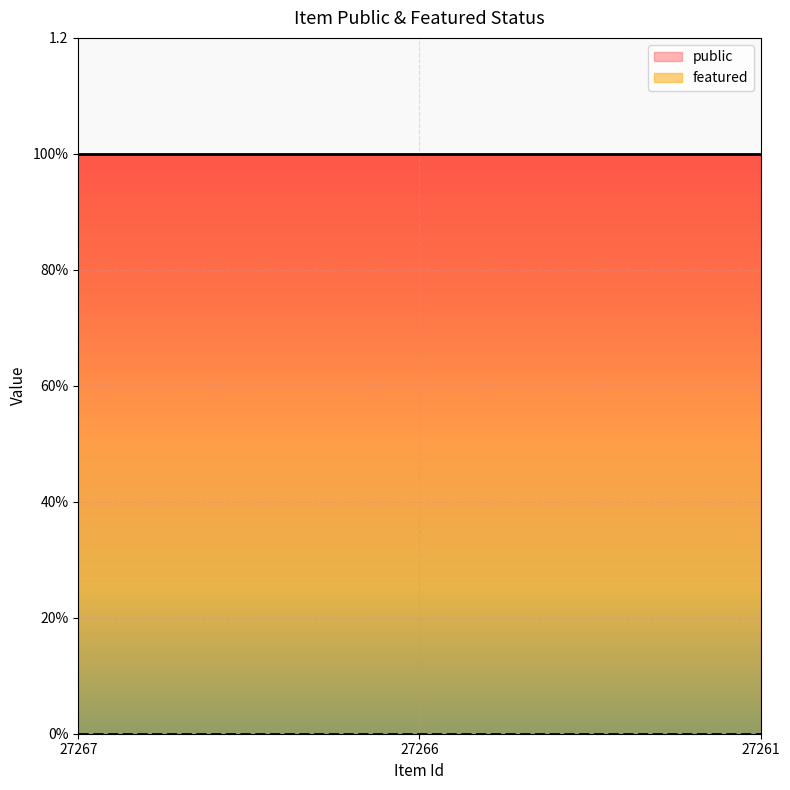

At 27266, list the series in order from largest to smallest.

public, featured